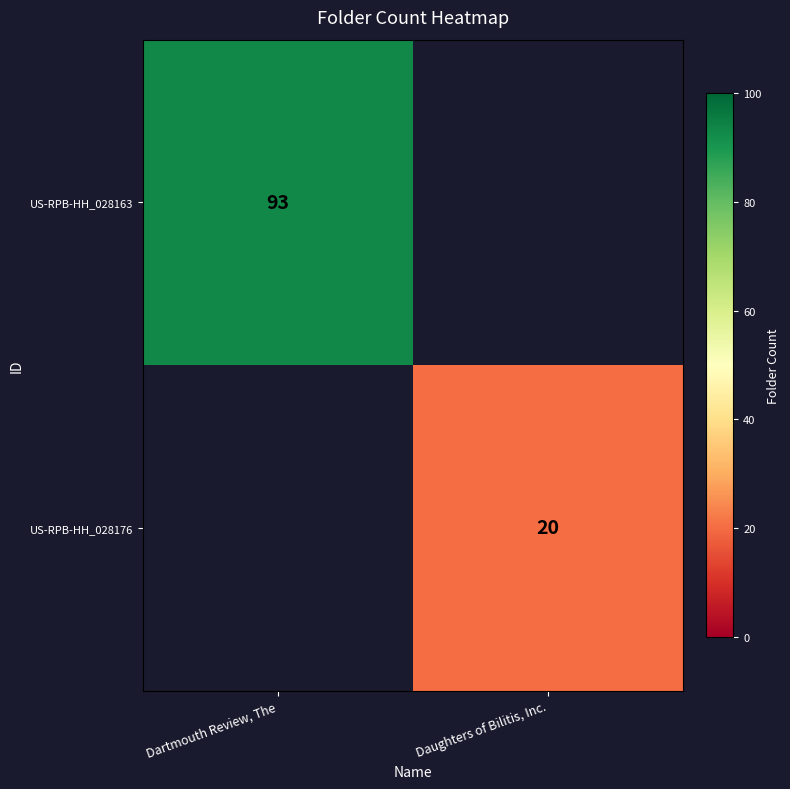

The value of US-RPB-HH_028163 at Dartmouth Review, The is 93. True or false?

True